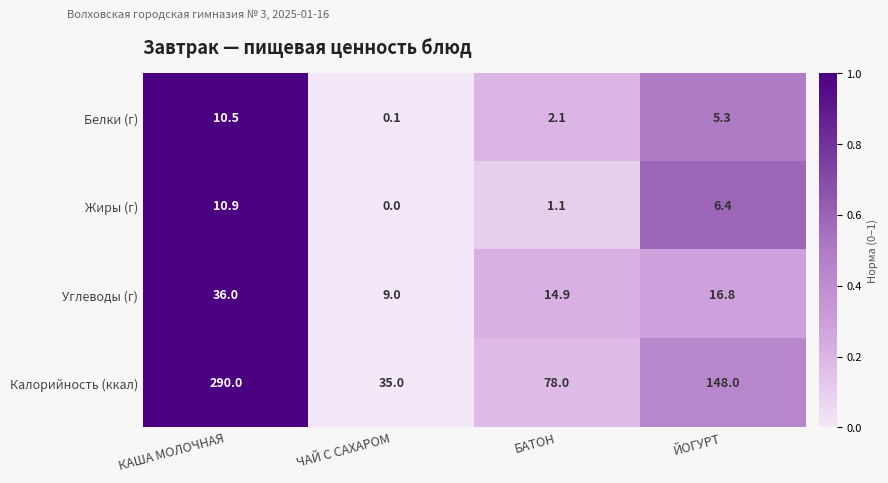

What is the difference between the second highest and minimum values in the Белки (г) series?

5.2